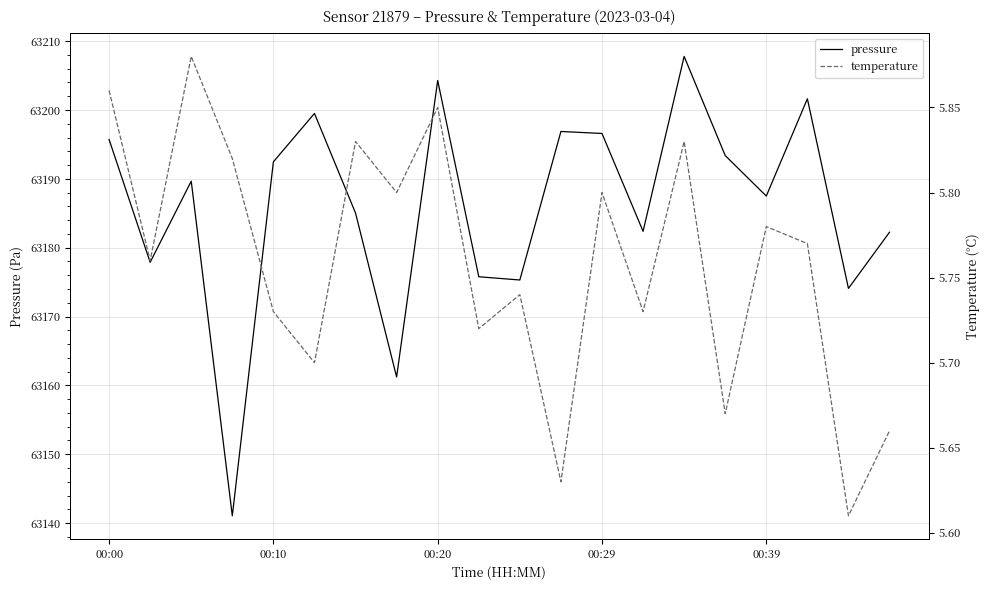

The value of pressure at 15 is 63193.4. True or false?

True